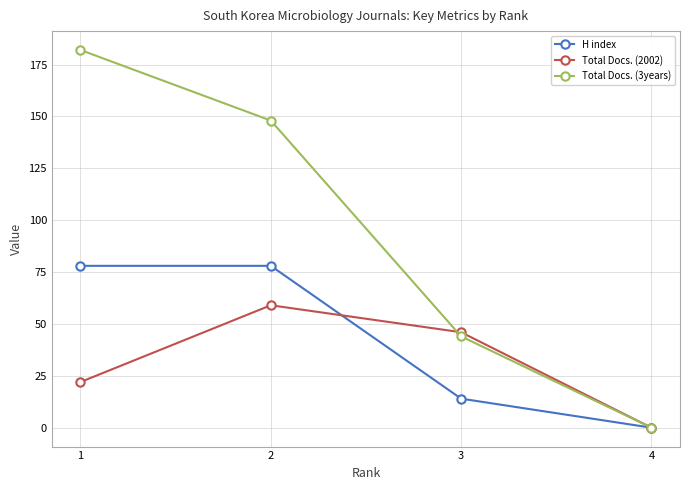

Reading left to right, transcribe all the data shown in this chart.

H index: 78	78	14	0
Total Docs. (2002): 22	59	46	0
Total Docs. (3years): 182	148	44	0